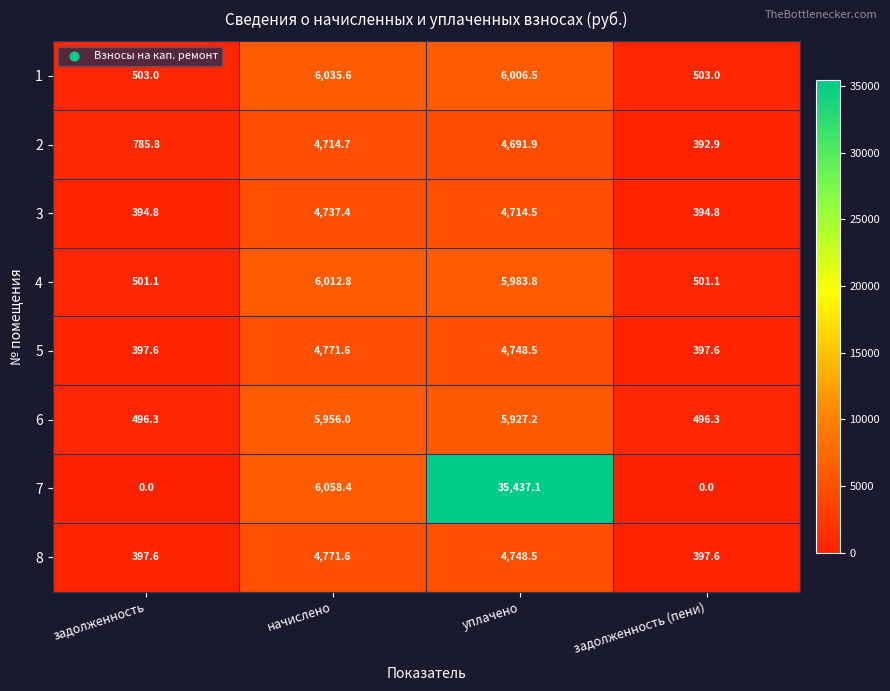

What is the sum of all 6 values?

12875.8